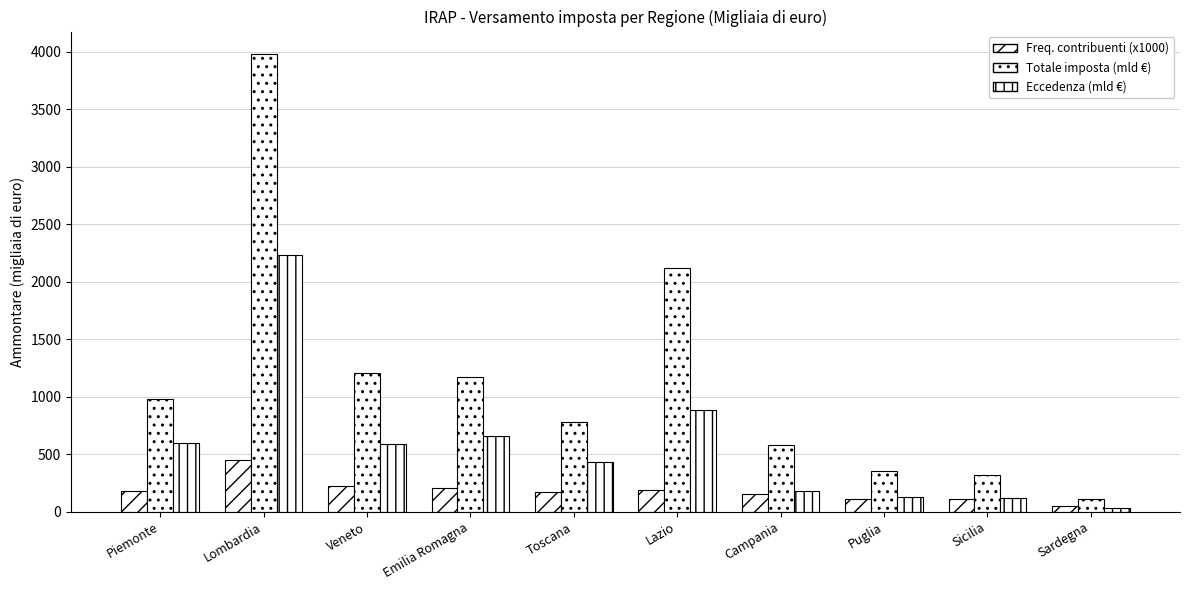

Reading left to right, list all the values displayed in this chart.

Totale imposta - Frequenza: Piemonte=178.1	Lombardia=446.9	Veneto=227.6	Emilia Romagna=202.7	Toscana=173.7	Lazio=189.9	Campania=152.1	Puglia=114.4	Sicilia=113.4	Sardegna=52.3
Totale imposta - Ammontare (x1000): Piemonte=981.3	Lombardia=3977.8	Veneto=1208.0	Emilia Romagna=1167.9	Toscana=776.4	Lazio=2119.0	Campania=577.5	Puglia=357.6	Sicilia=321.8	Sardegna=114.0
Eccedenza - Ammontare (x1000): Piemonte=596.1	Lombardia=2235.9	Veneto=591.2	Emilia Romagna=655.2	Toscana=434.5	Lazio=883.4	Campania=178.3	Puglia=128.5	Sicilia=116.1	Sardegna=31.8